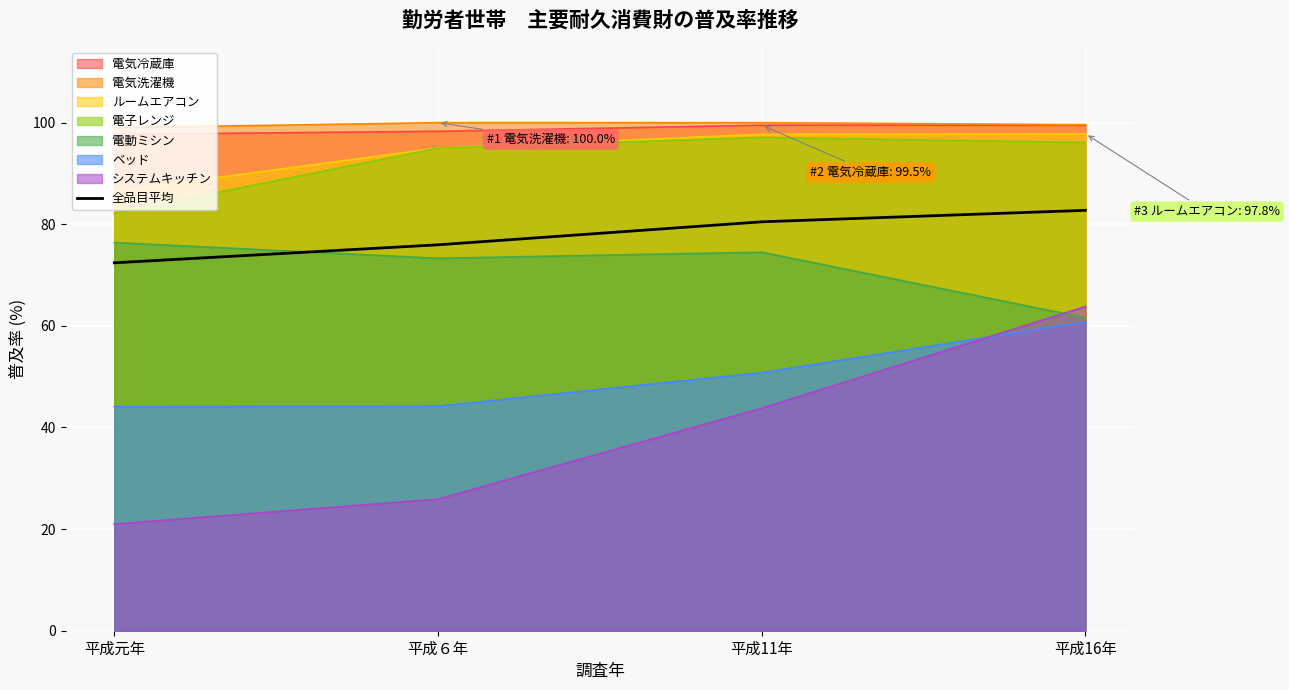

What is the label of the 3rd point from the right?

平成６年